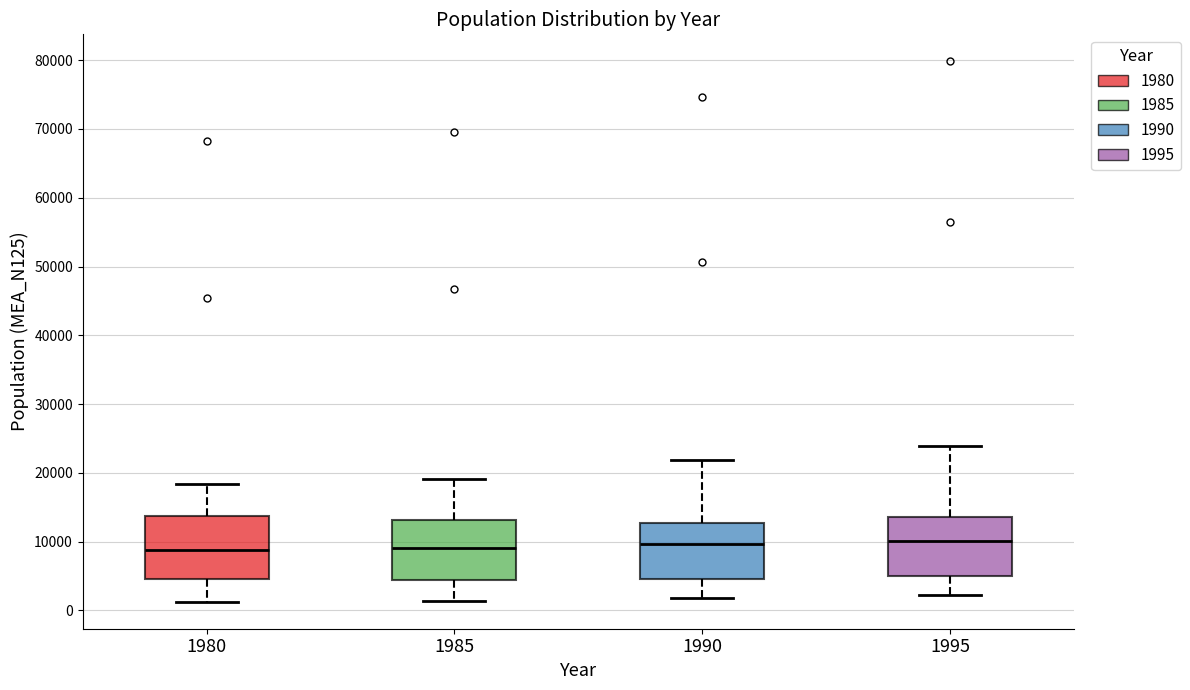

Reading left to right, transcribe this box plot: for each box, give where its median line is, the range the box spans, and where its two whiskers end, as read against the y-axis. The values are not printed on the chart, so give them approximately, as read against the axis.

1980: median 9000, box 5000 to 14000, whiskers 1000 to 18000
1985: median 9000, box 4000 to 13000, whiskers 1000 to 19000
1990: median 10000, box 5000 to 13000, whiskers 2000 to 22000
1995: median 10000, box 5000 to 14000, whiskers 2000 to 24000